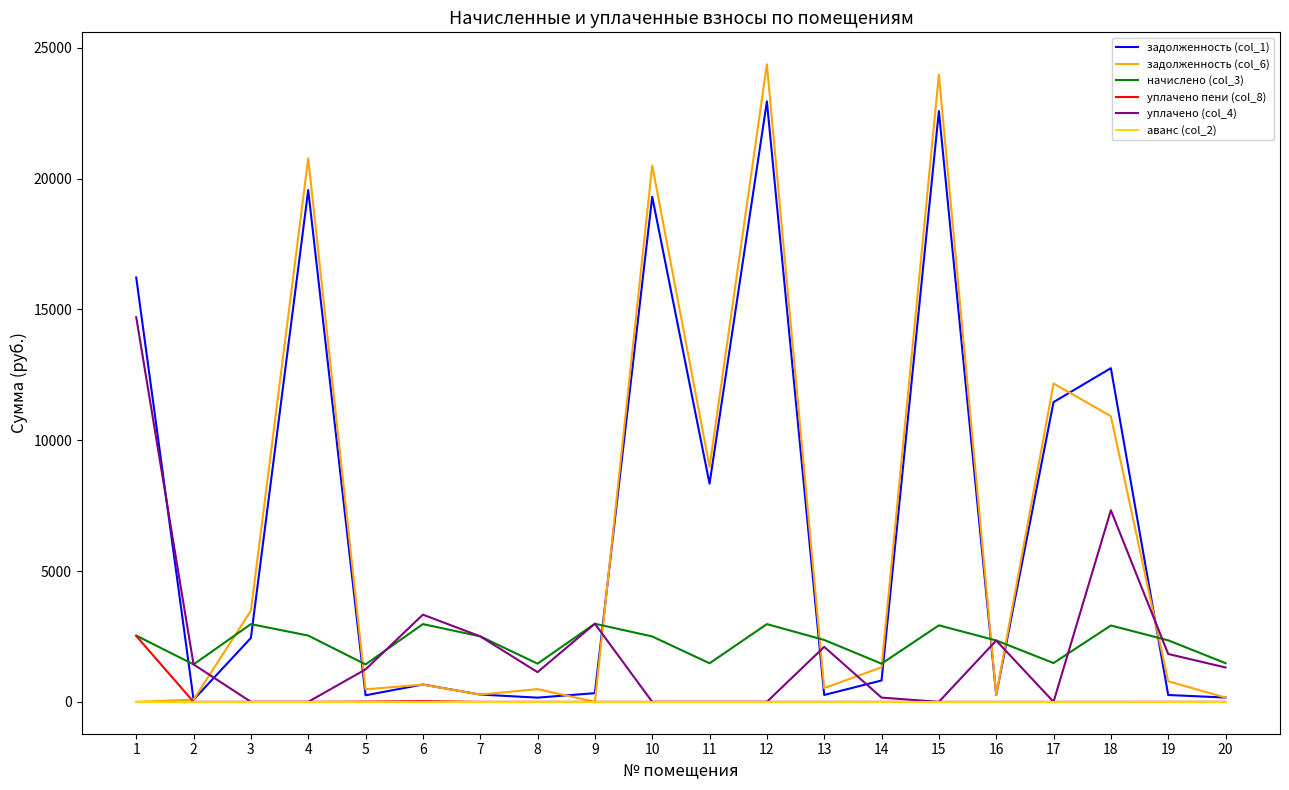

Does the chart have visible grid lines?

No